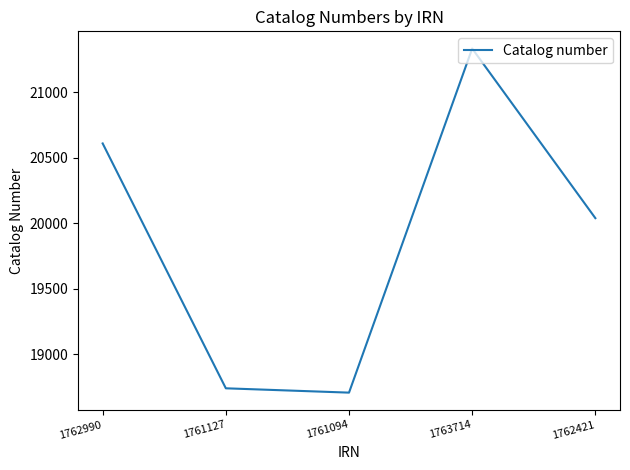

Between 1763714 and 1761127, which is larger?

1763714